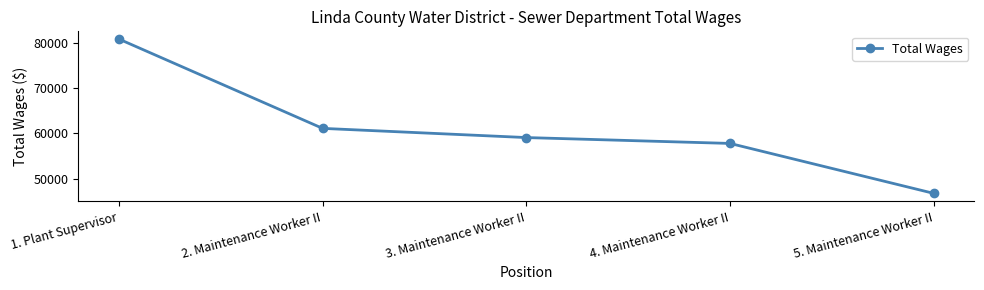

True or false: the data has more than 0 interior local peaks.

False